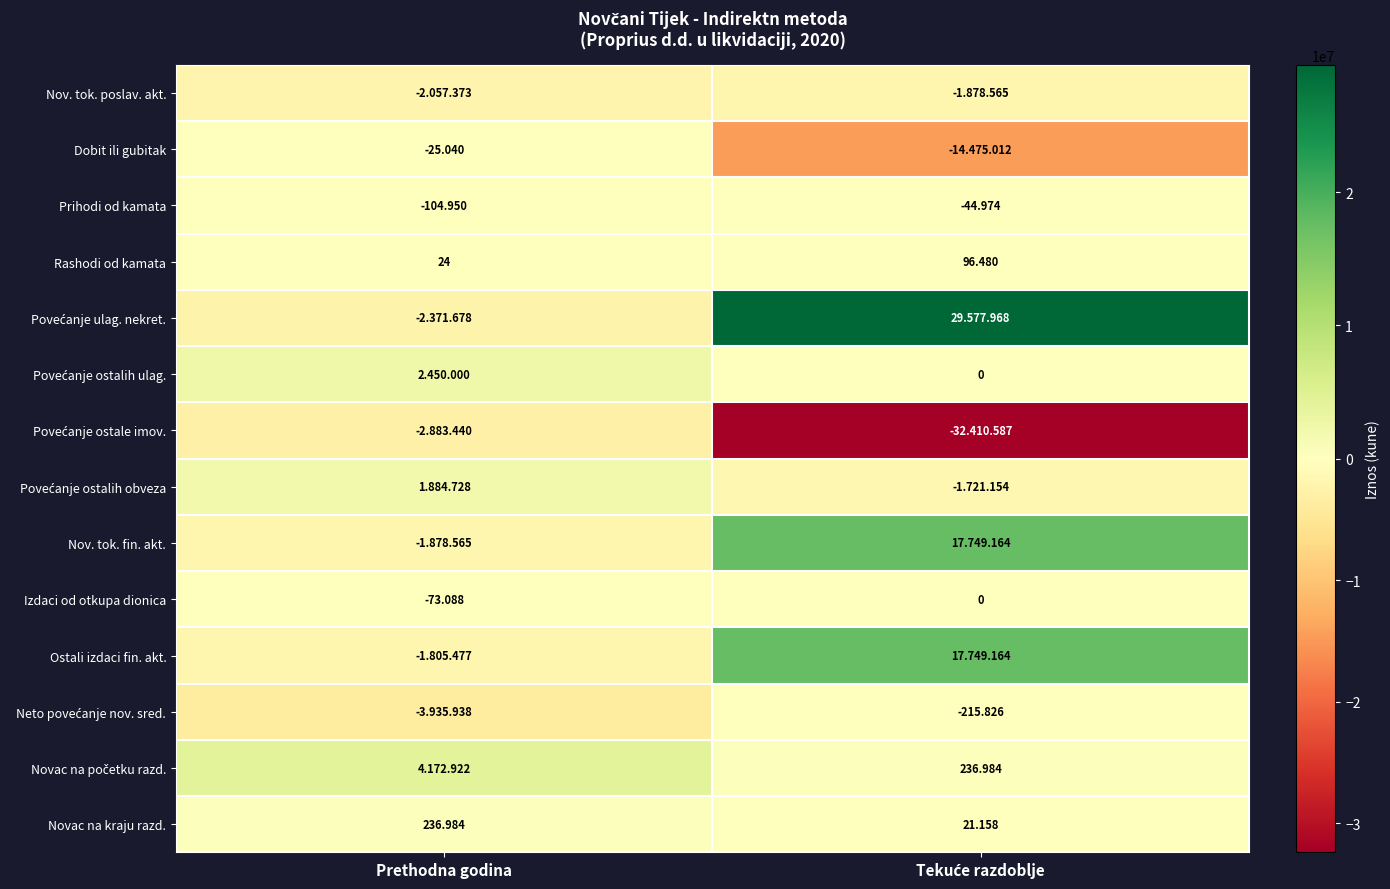

Where is Rashodi od kamata nearest to the value 60?

Prethodna godina